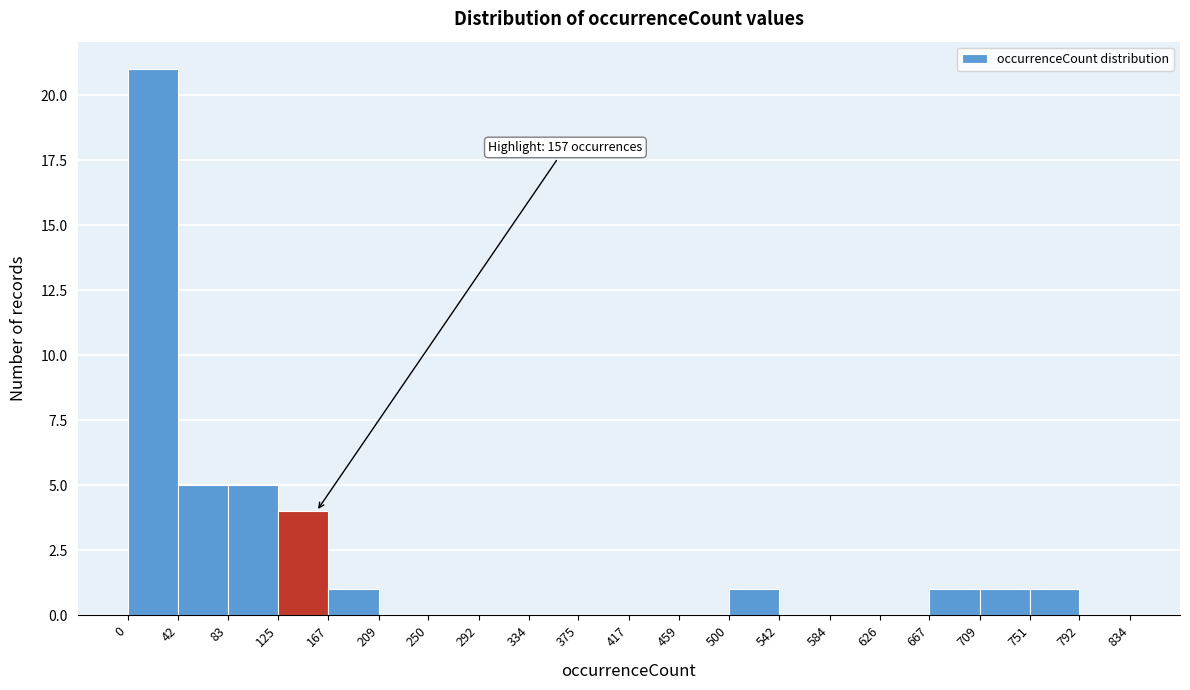

Over which range of the x-axis is the bar tallest?

0 to 42